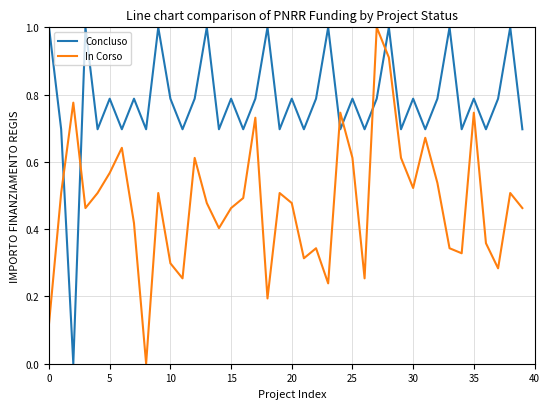

Which series has the largest total across all categories?

Concluso